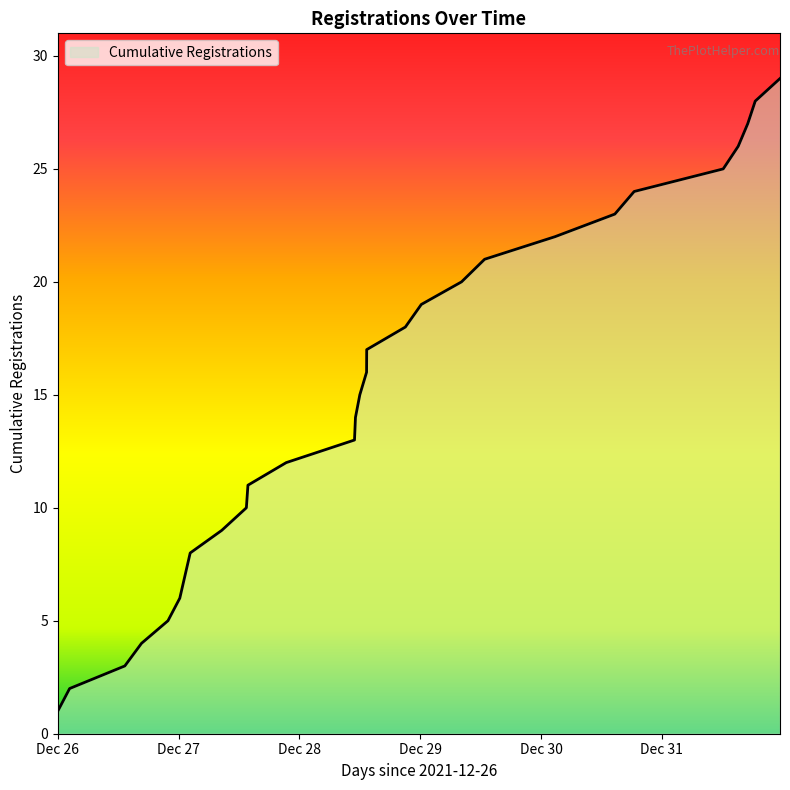

What is the maximum value shown in the chart?

29